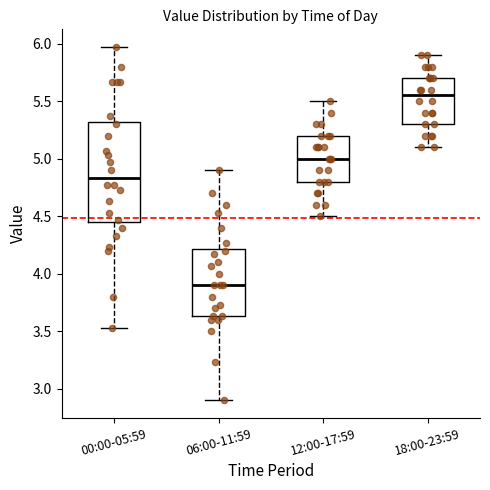

Where is the lower edge of the box for 00:00-05:59 on the y-axis? The values are not printed on the chart, so give them approximately, as read against the axis.

4.45